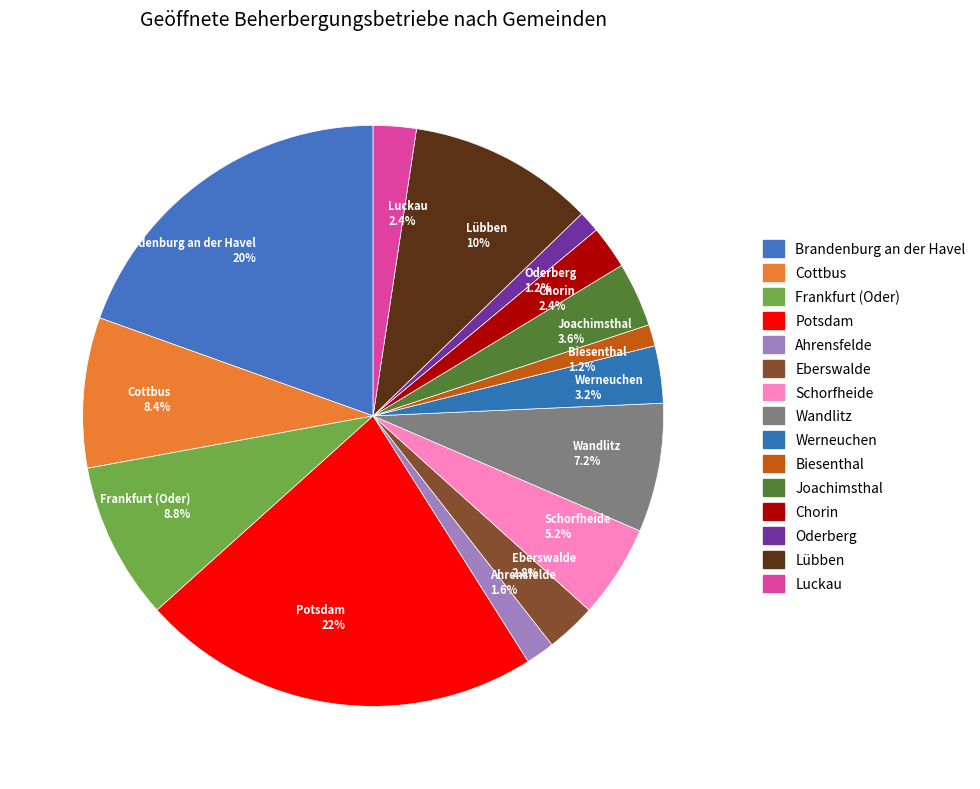

How many segments does this pie chart have?

15